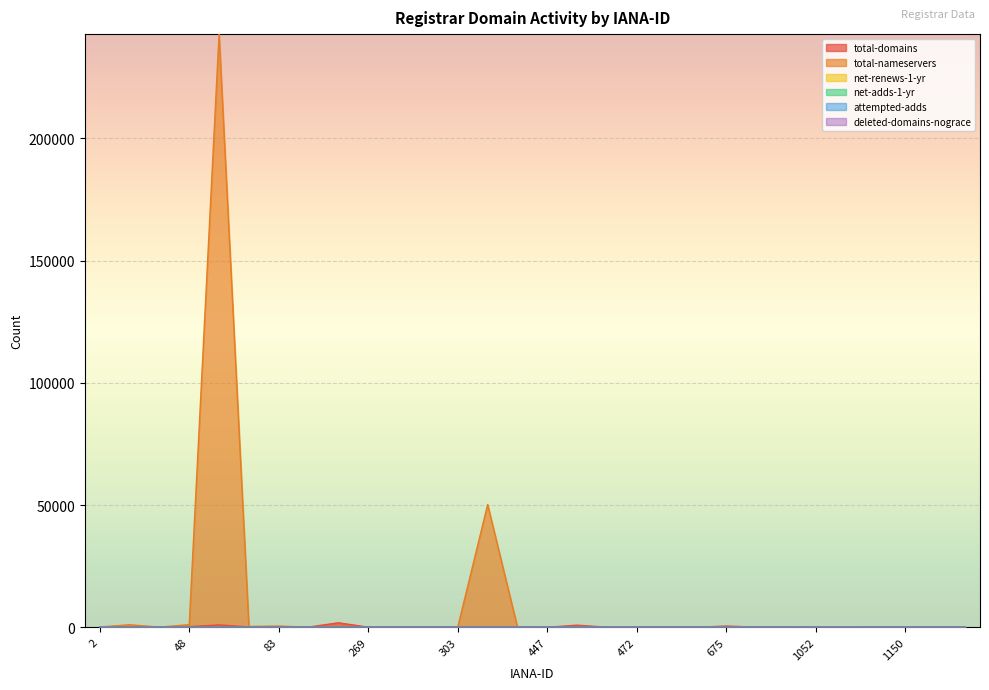

What is the highest value of the total-nameservers series?

242704